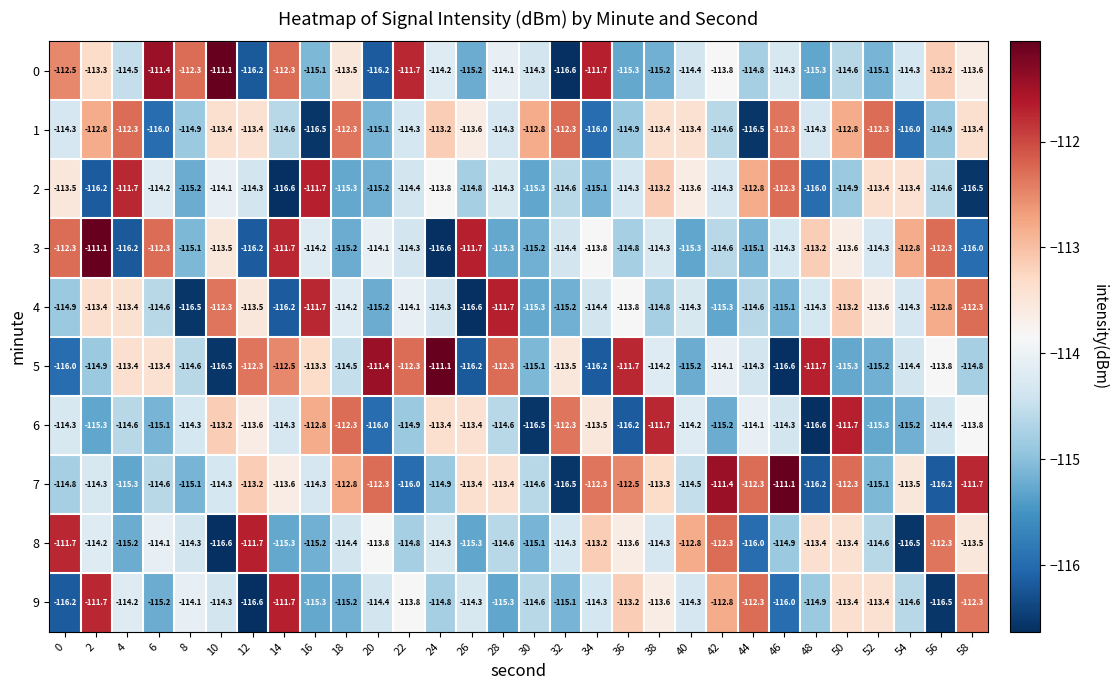

How many values in the 0 series are below -114?

18